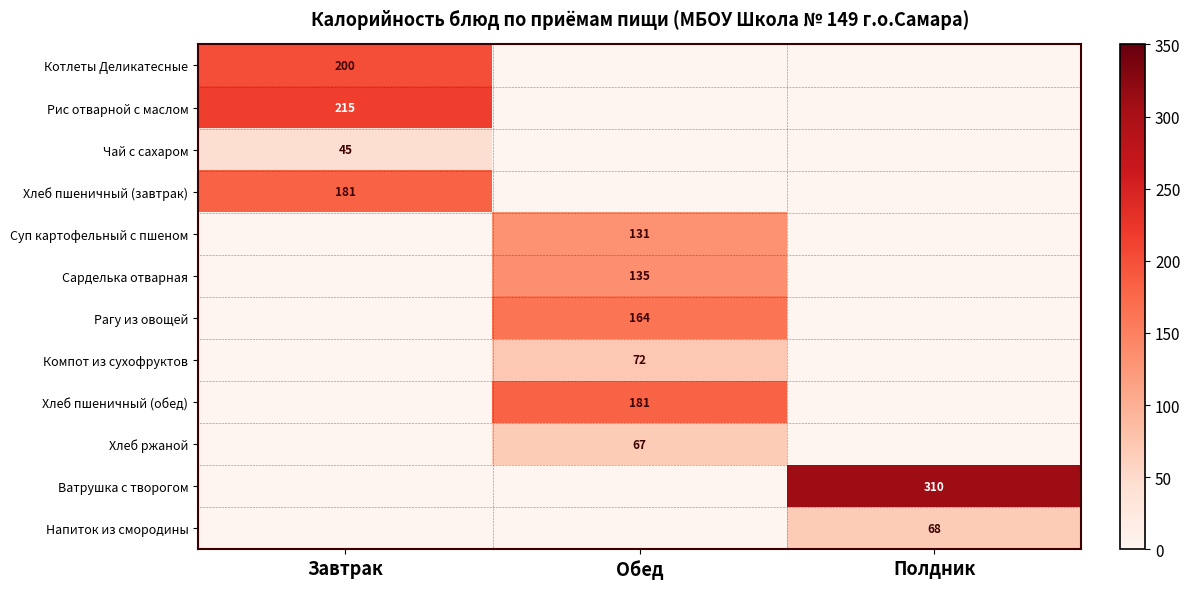

Is the value of Суп картофельный с пшеном at Обед greater than the value of Хлеб пшеничный (обед) at Обед?

No